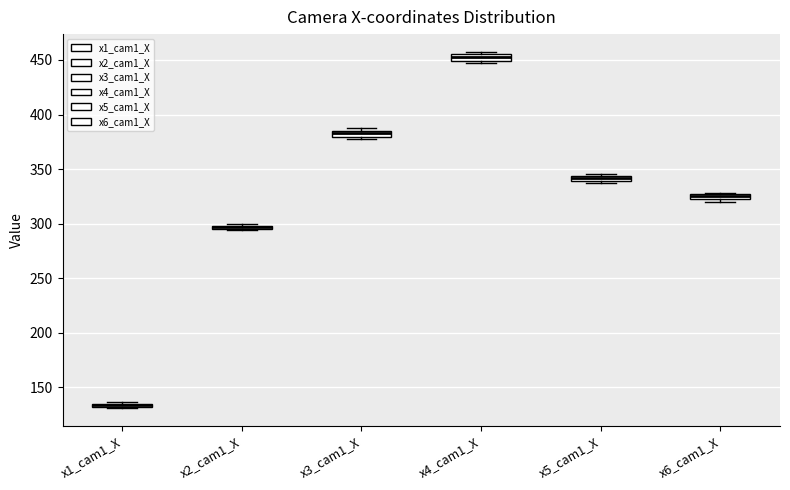

Where is the lower edge of the box for x3_cam1_X on the y-axis? The values are not printed on the chart, so give them approximately, as read against the axis.

380